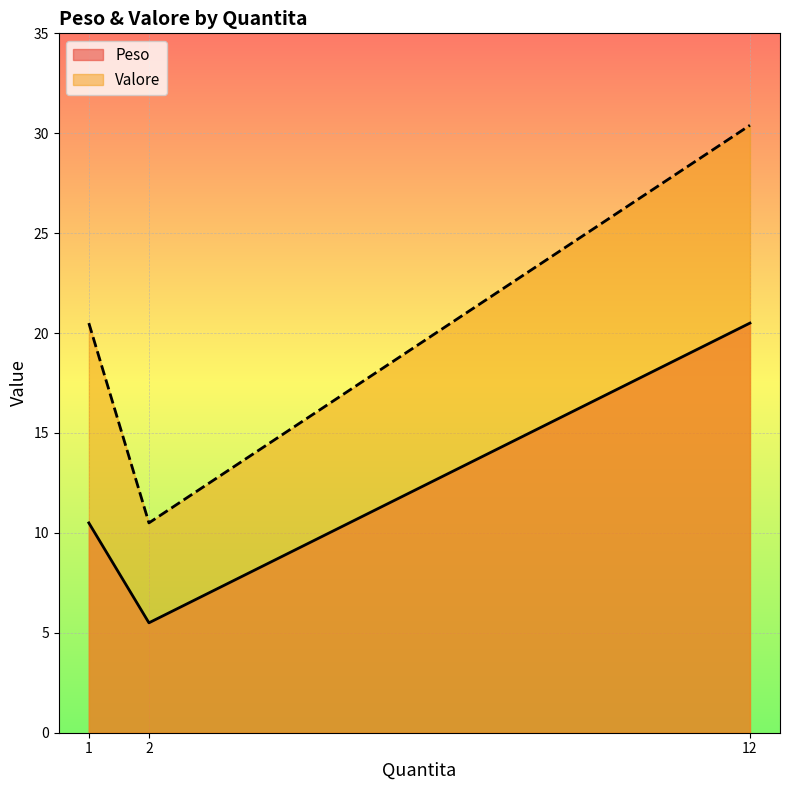

List the series in order of their peak value, highest first.

Valore, Peso